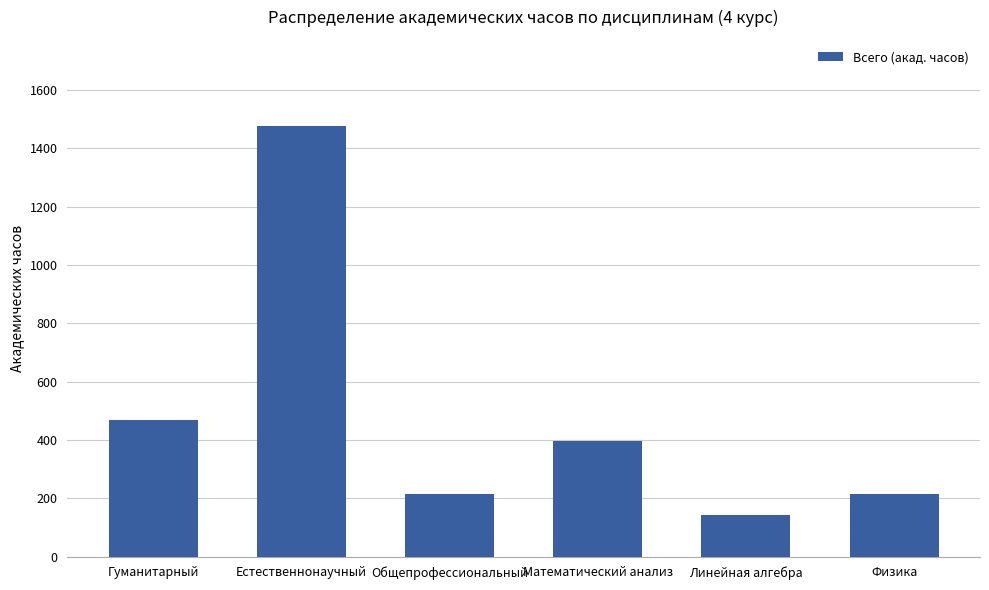

Which label corresponds to the smallest value in the chart?

Линейная алгебра